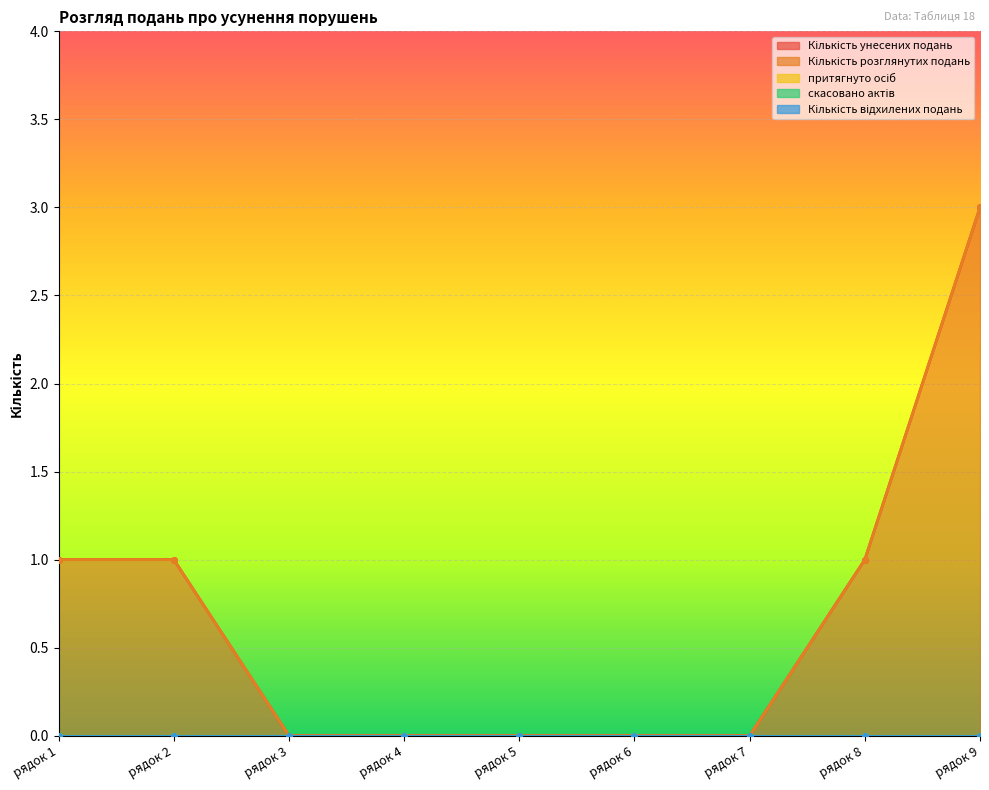

What is the difference between the highest and lowest values at рядок 2?

1